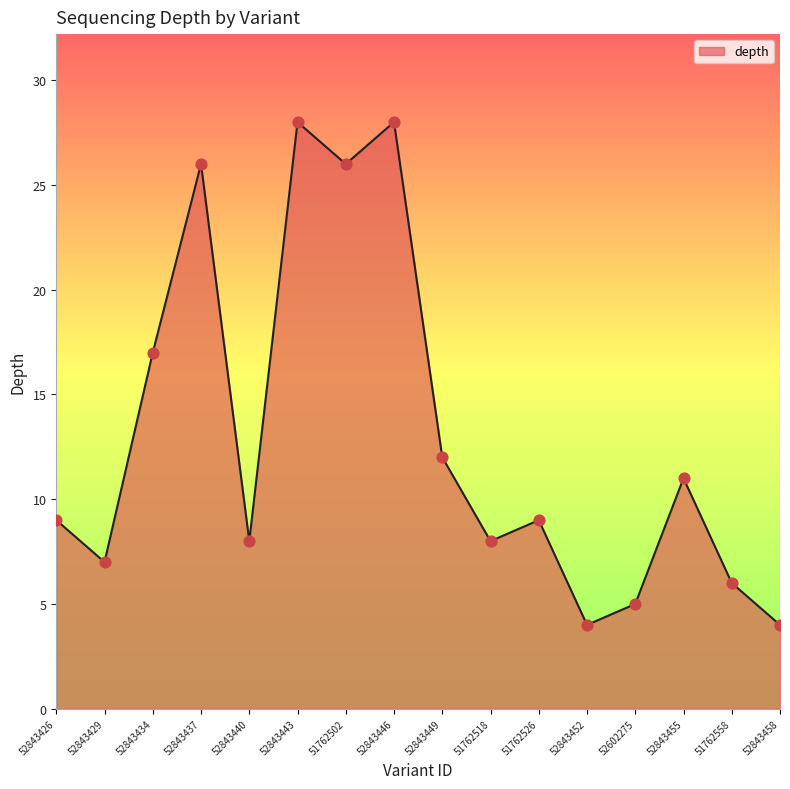

What is the ratio of the value at 52843455 to the value at 52843446?

0.4